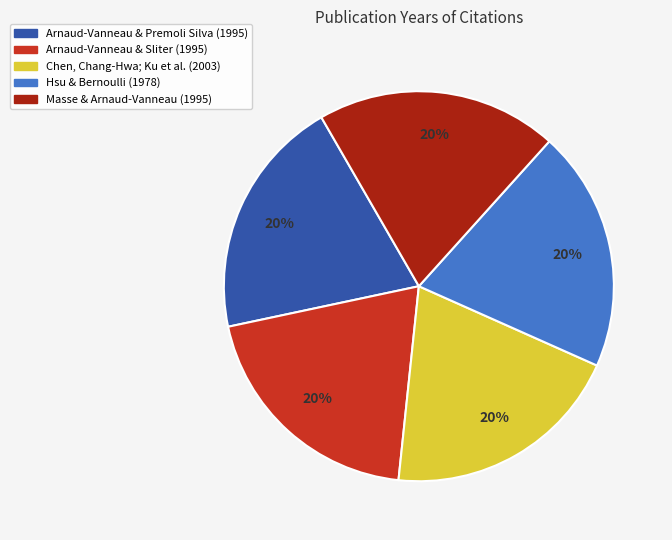

To the nearest percent, what is the average slice percentage?

20%